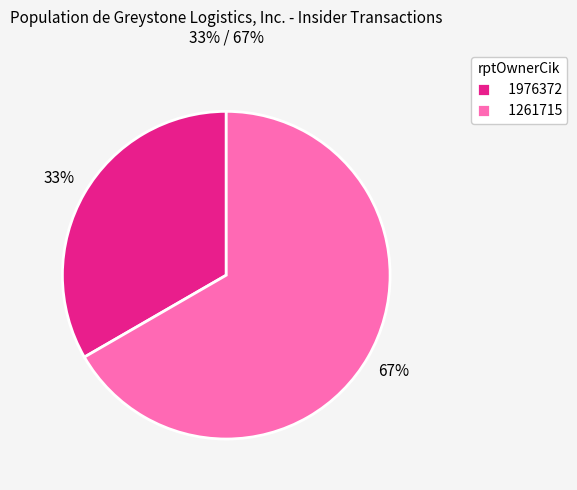

To the nearest percent, what percentage of the pie is 1976372?

33%